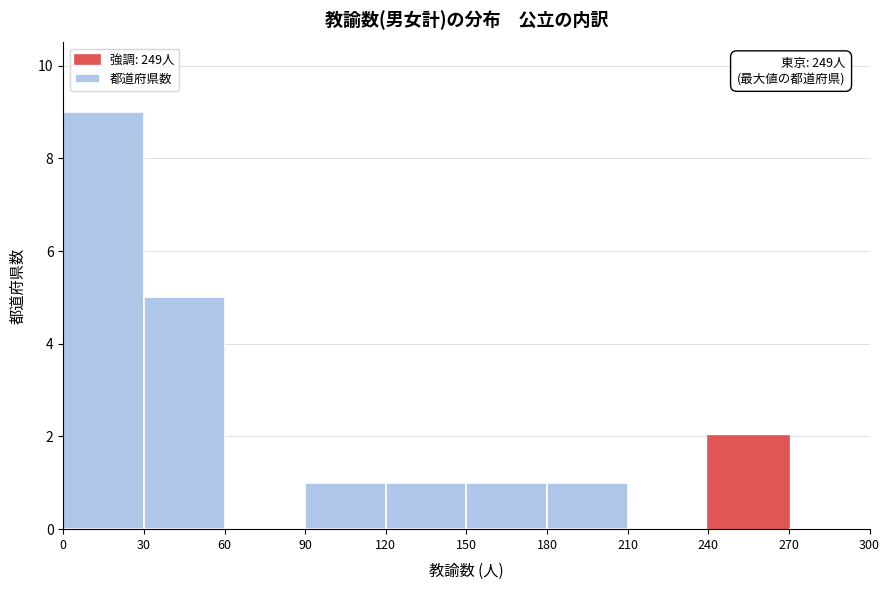

Over which range of the x-axis is the bar tallest?

0 to 30